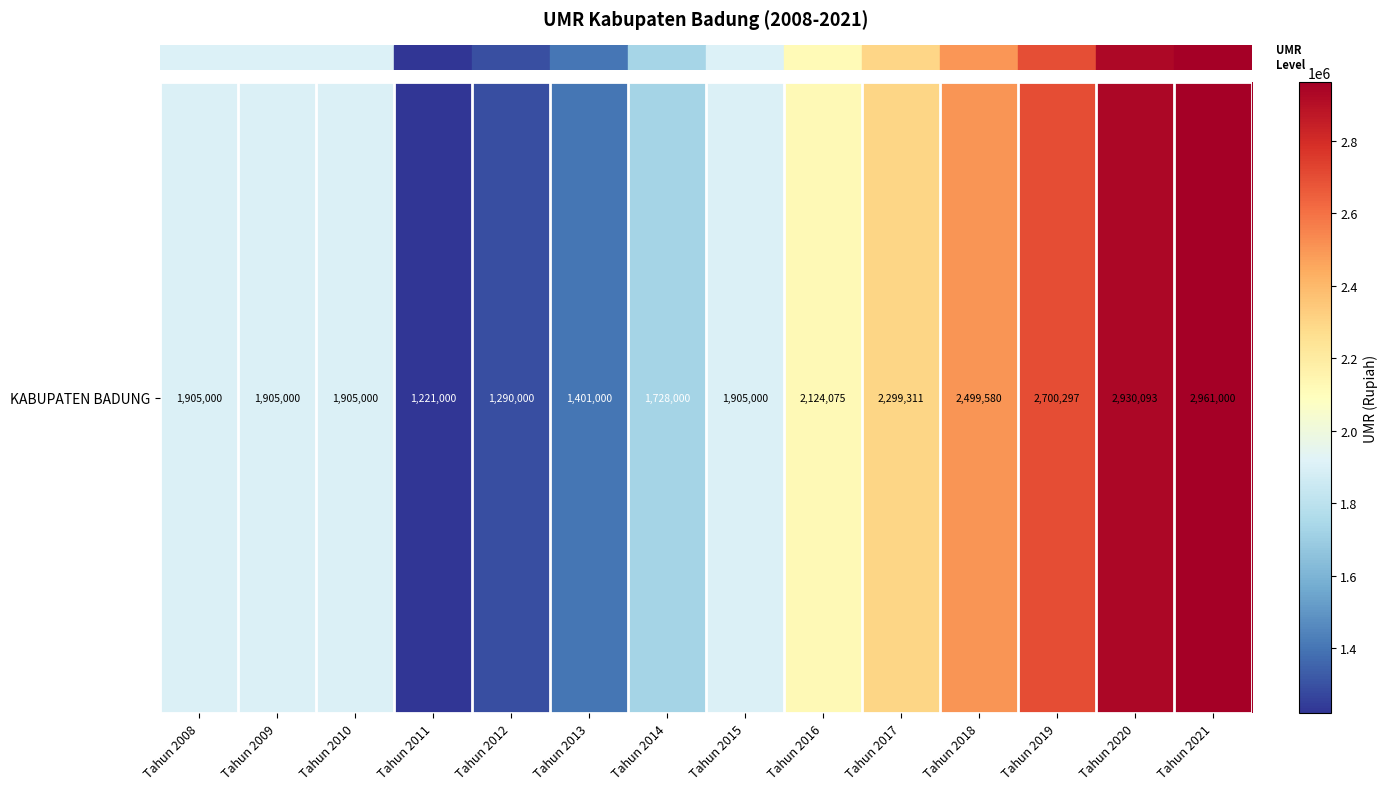

Which category has the lowest value across all series?

Tahun 2011